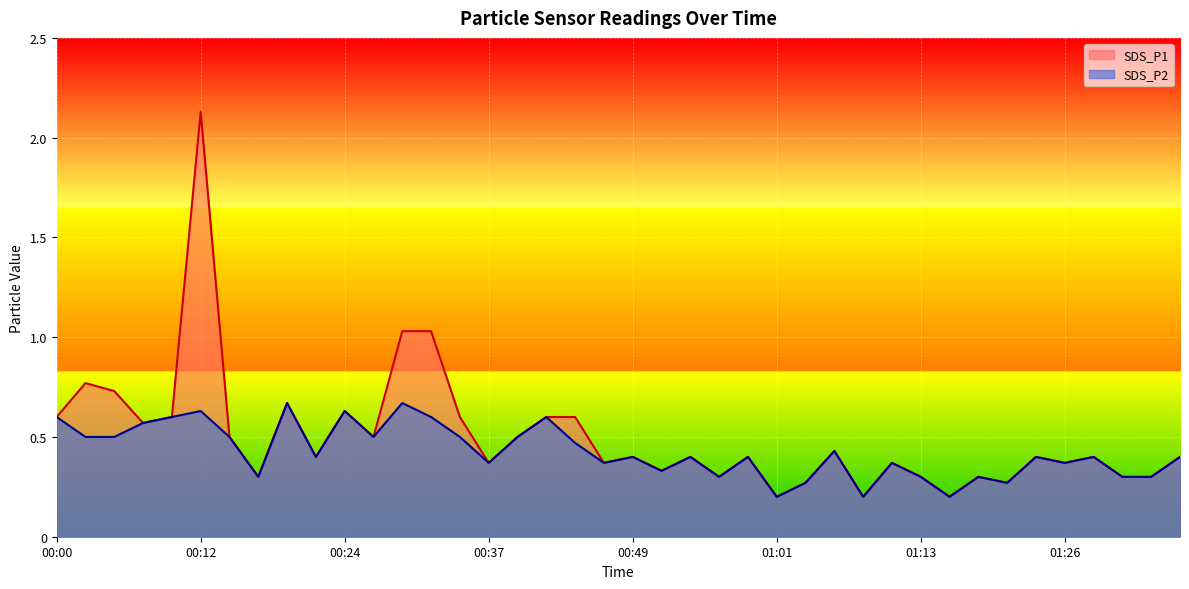

What is the sum of all SDS_P2 values?

17.0